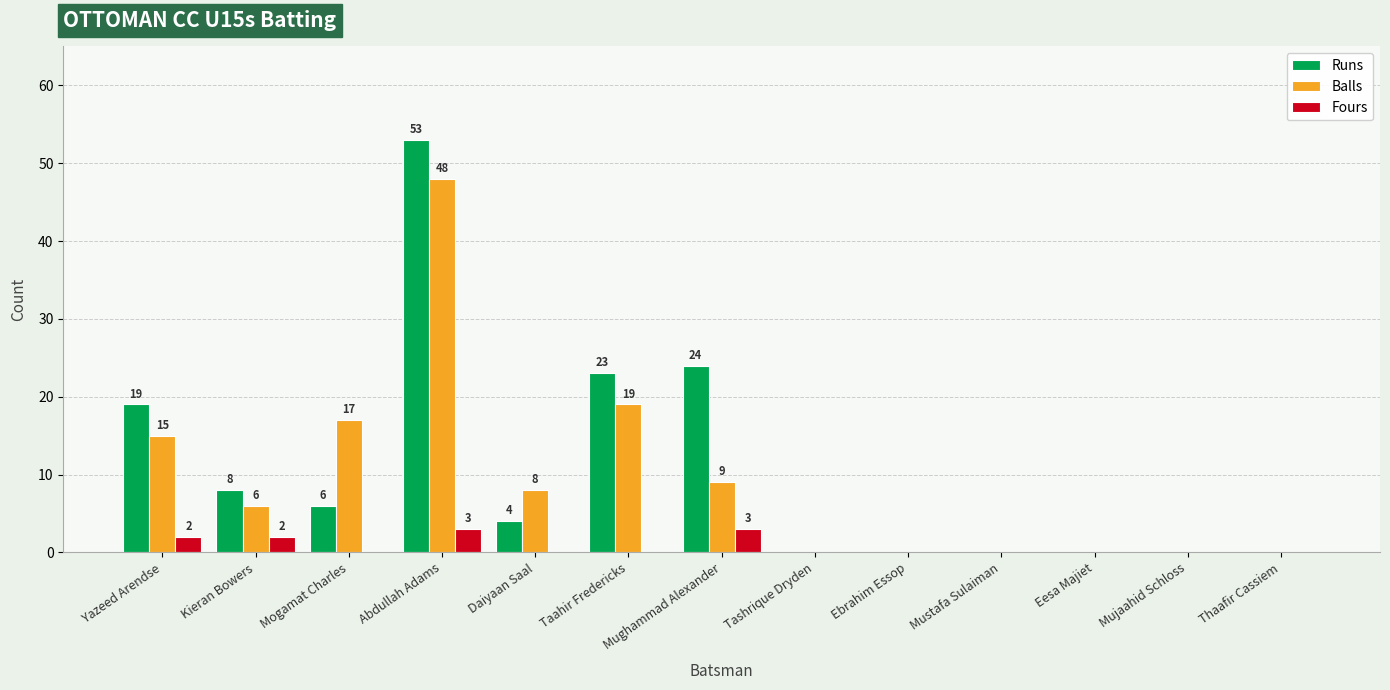

Between Mogamat Charles and Tashrique Dryden, which series saw the biggest shift?

Balls